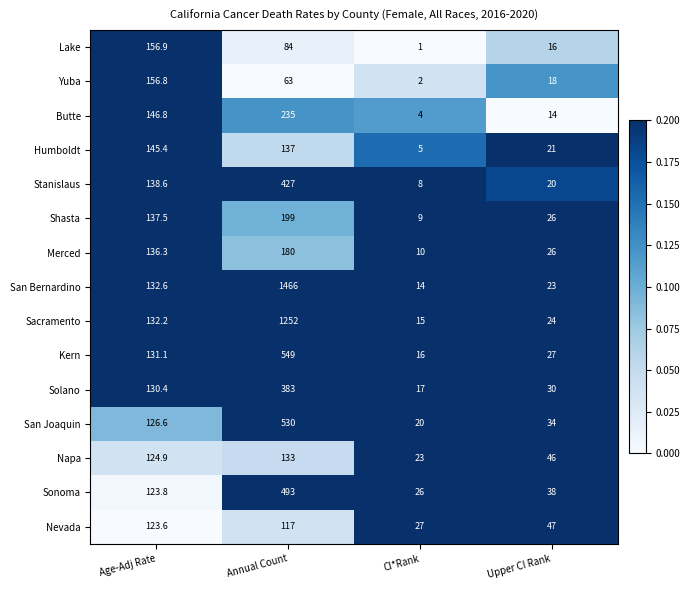

What is the difference between the maximum and minimum values in the Butte series?

231.0